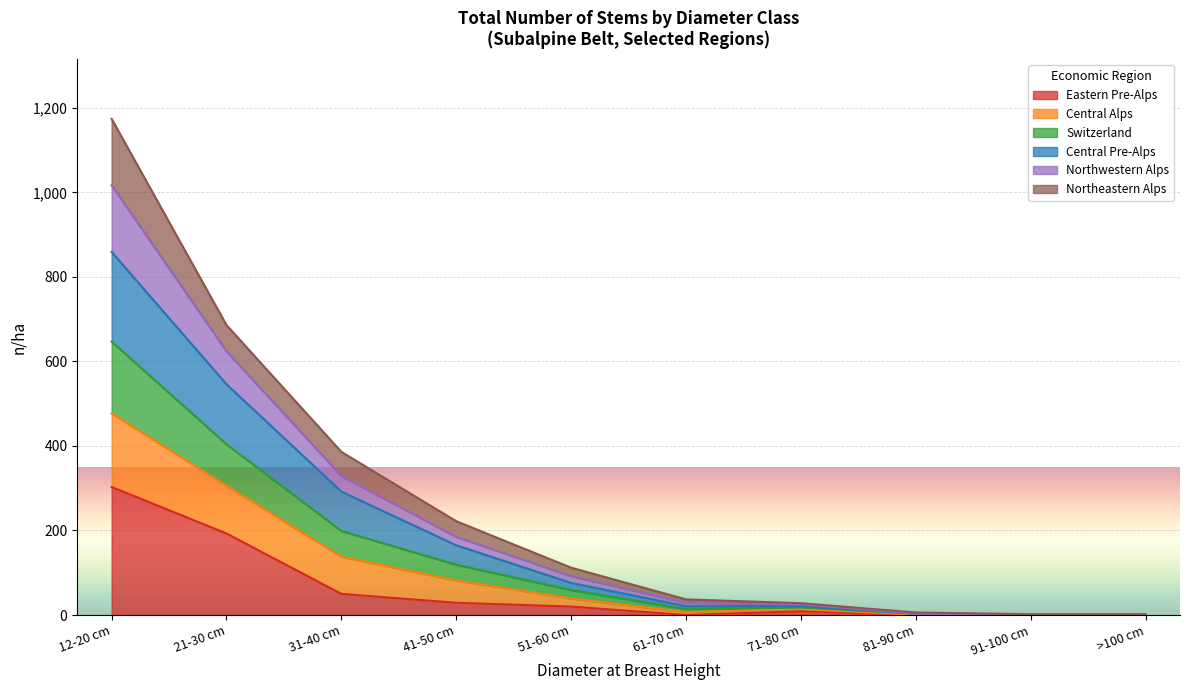

Does the chart display data point markers on the line(s)?

No